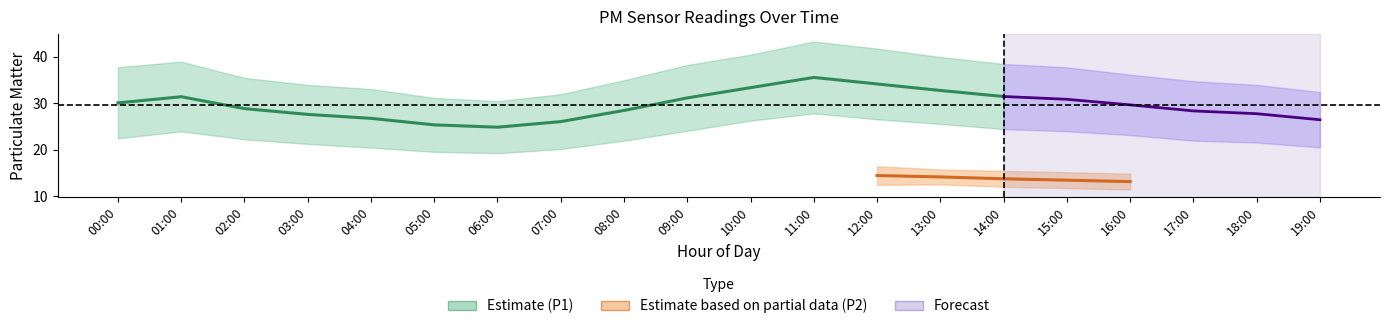

What is the lowest value of the P1 series?

24.9